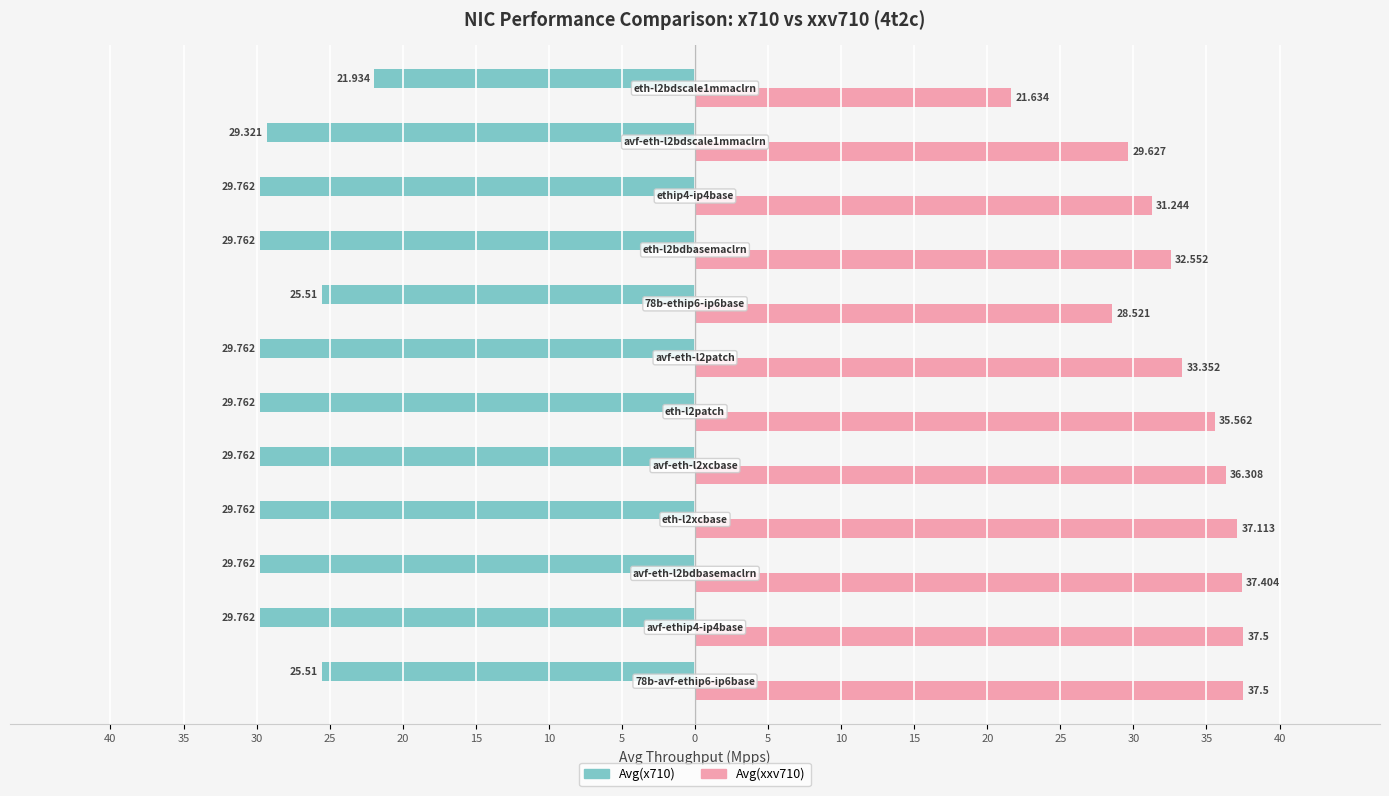

What are all the series names shown in the legend?

Avg(x710), Avg(xxv710)